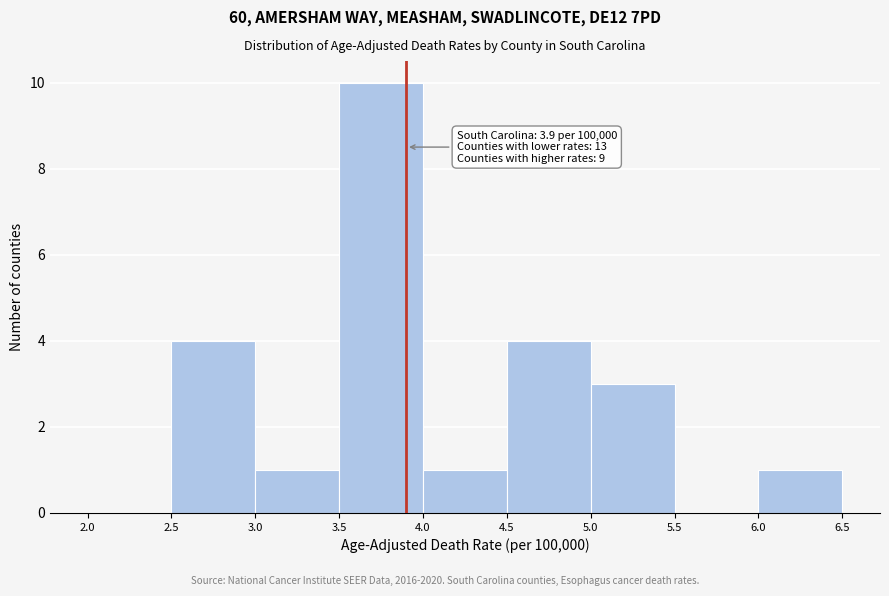

Which range on the x-axis has the tallest bar?

3.5 to 4.0